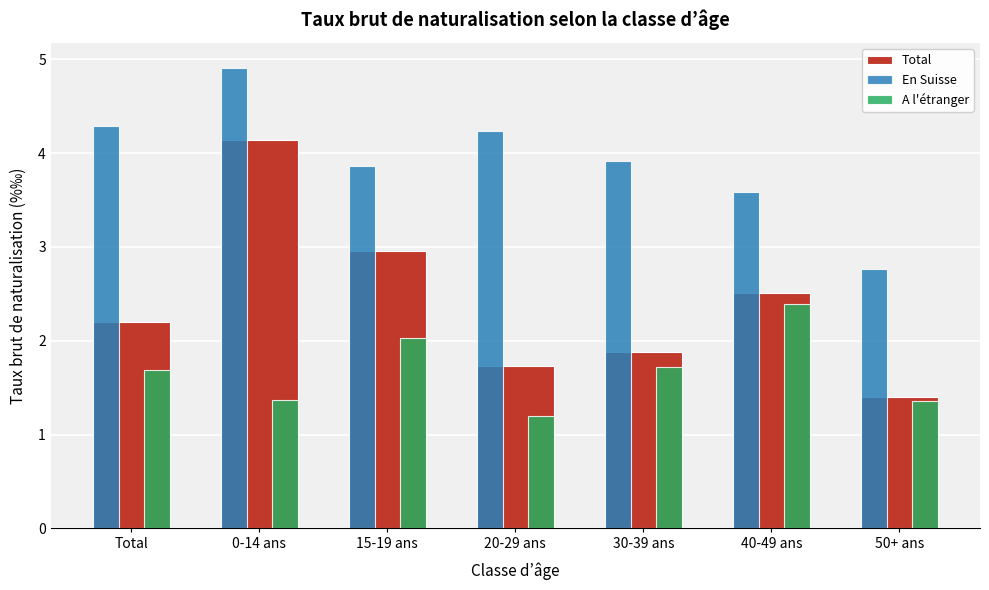

Reading left to right, list all the values displayed in this chart.

Total: 2.2	4.1	3.0	1.7	1.9	2.5	1.4
En Suisse: 4.3	4.9	3.9	4.2	3.9	3.6	2.8
A l'étranger: 1.7	1.4	2.0	1.2	1.7	2.4	1.4